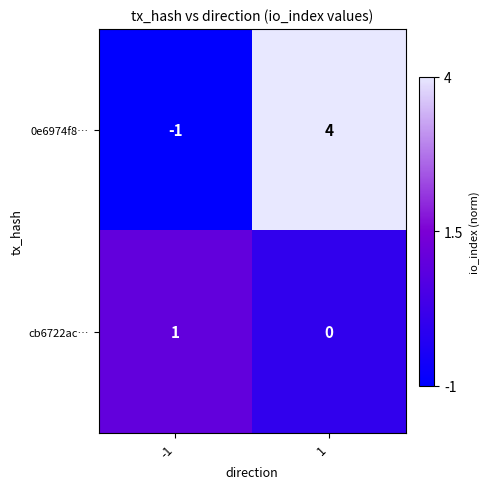

The cb6722ac… series shows 0 at 1. True or false?

True